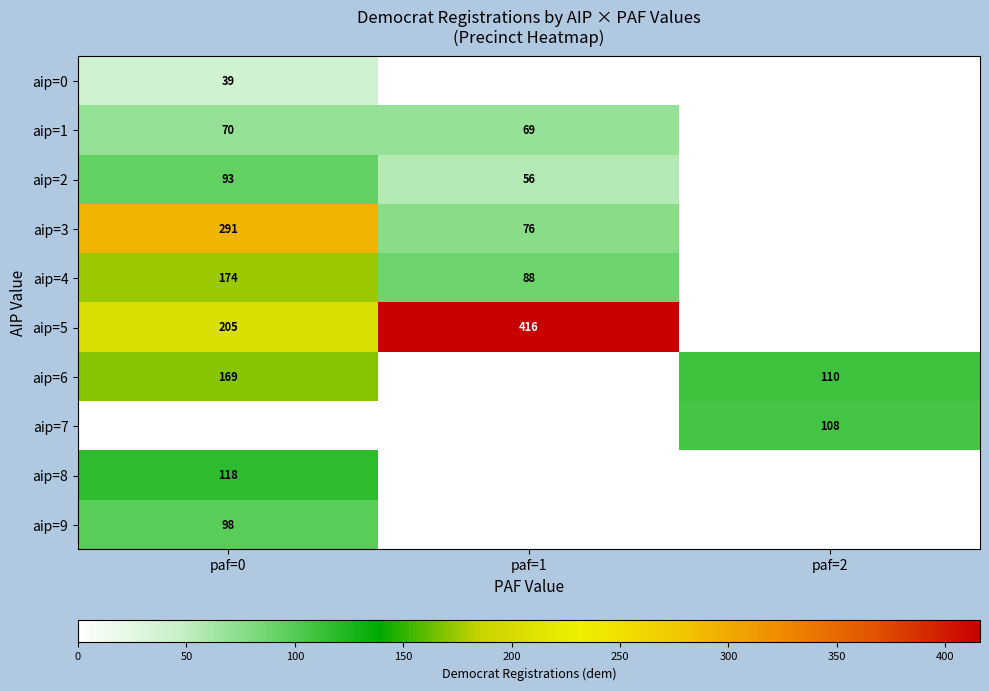

The value of aip=1 at paf=1 is 122. True or false?

False